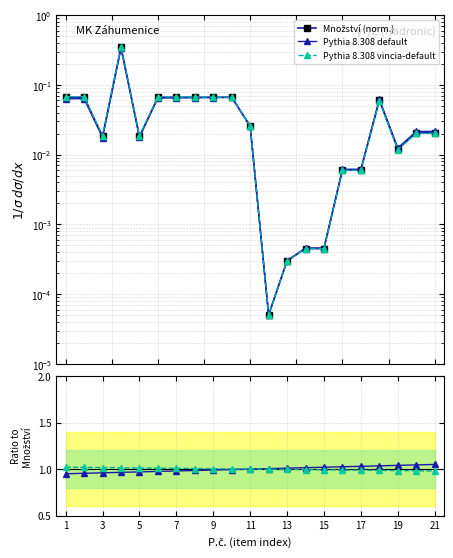

Does the chart have visible grid lines?

Yes